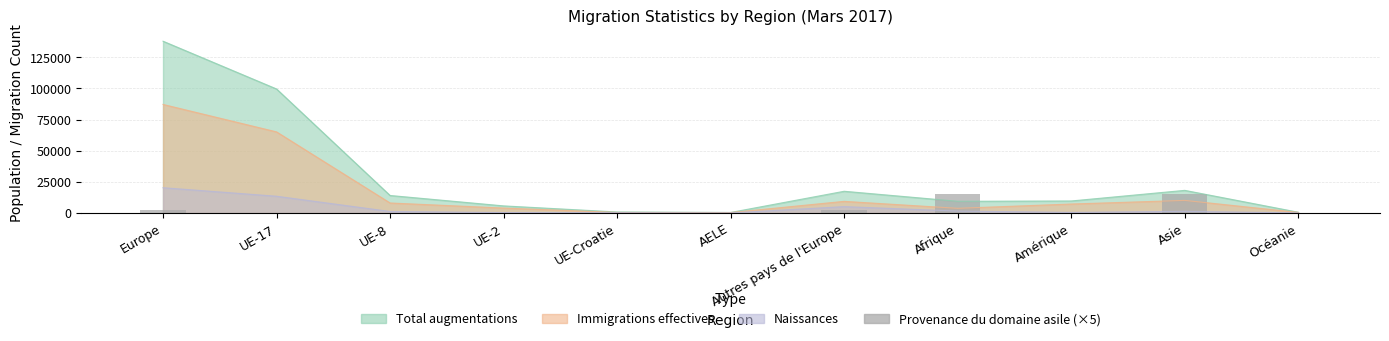

Is it true that the value at Amérique is 37?

False